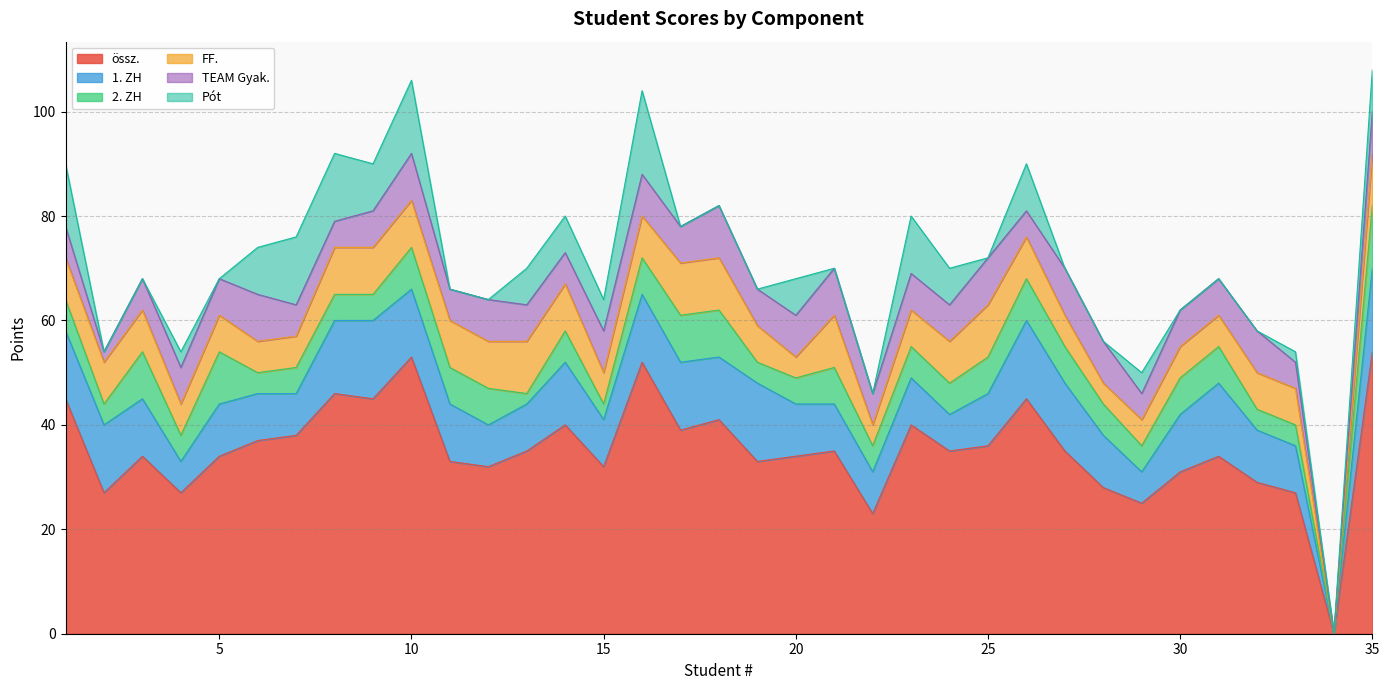

What are all the series names shown in the legend?

össz., 1. ZH, 2. ZH, FF., TEAM Gyak., Pót